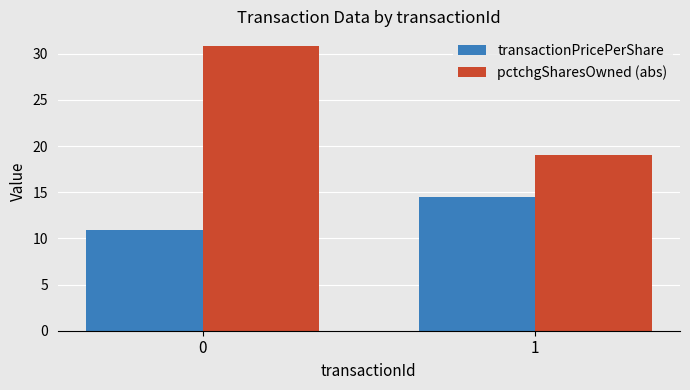

Where does the transactionPricePerShare series first go above 14?

1